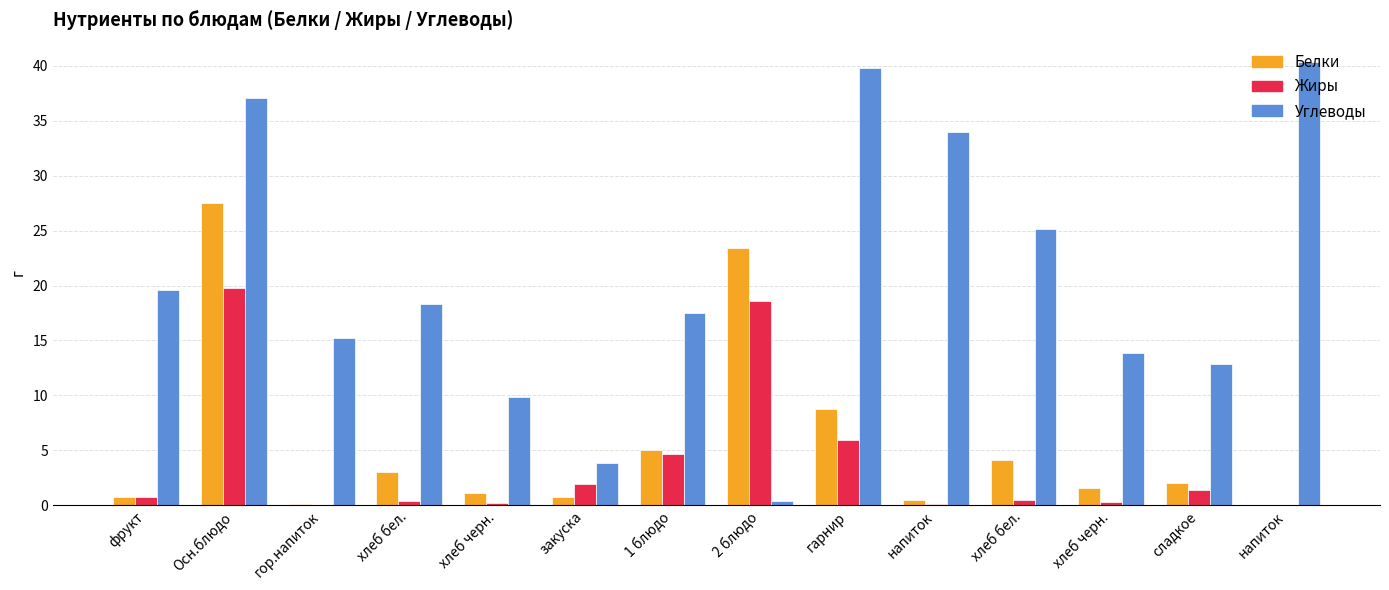

How many distinct data groups are displayed?

3